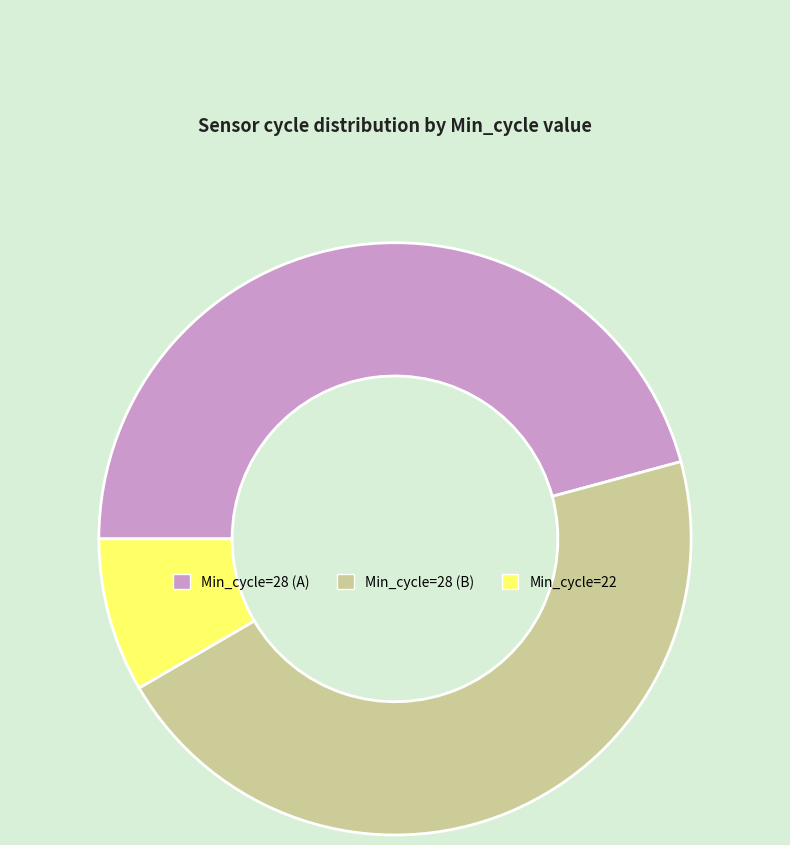

How many slices are in this pie chart?

3